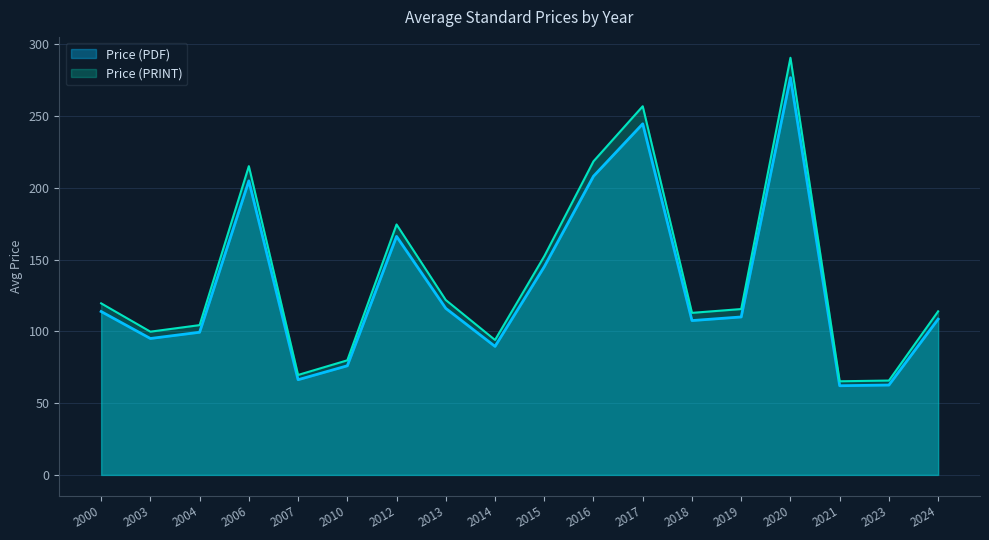

Is it true that Price (PDF) equals 146.6 at 2015?

False